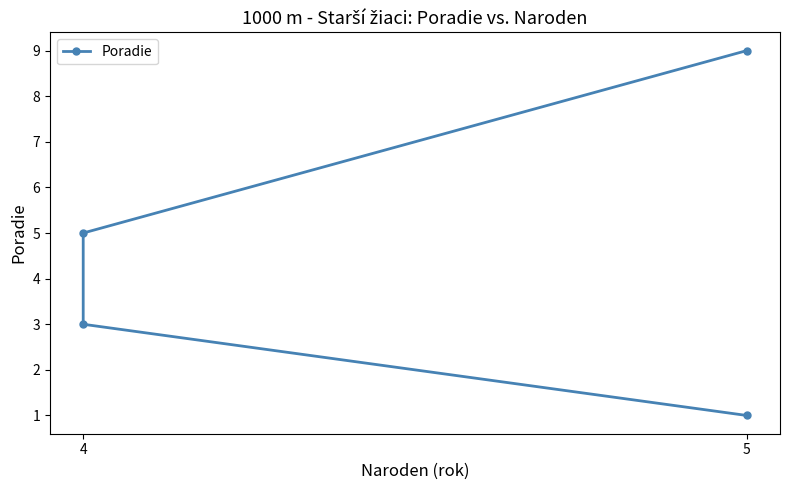

True or false: the data shows 8 at 4.

False